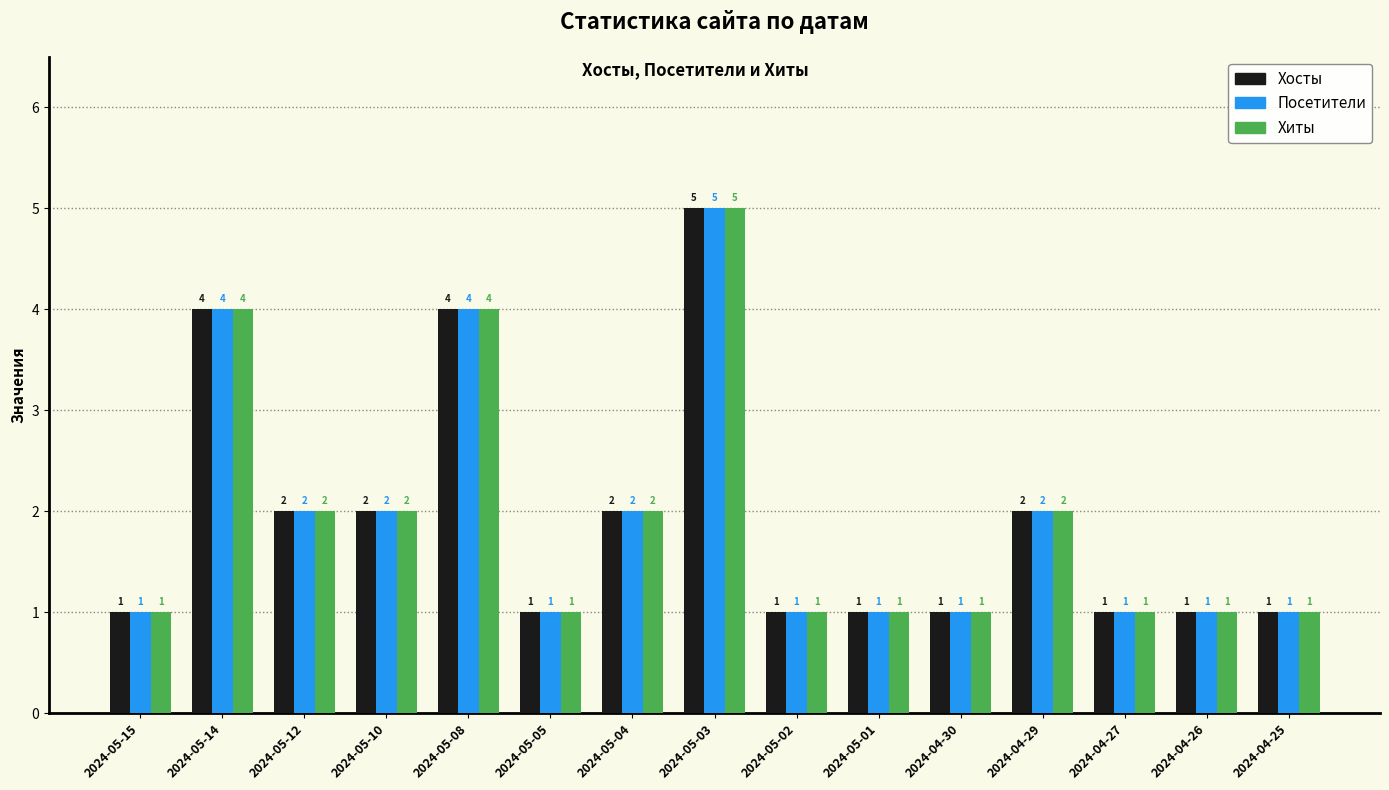

Does the chart contain any negative values?

No